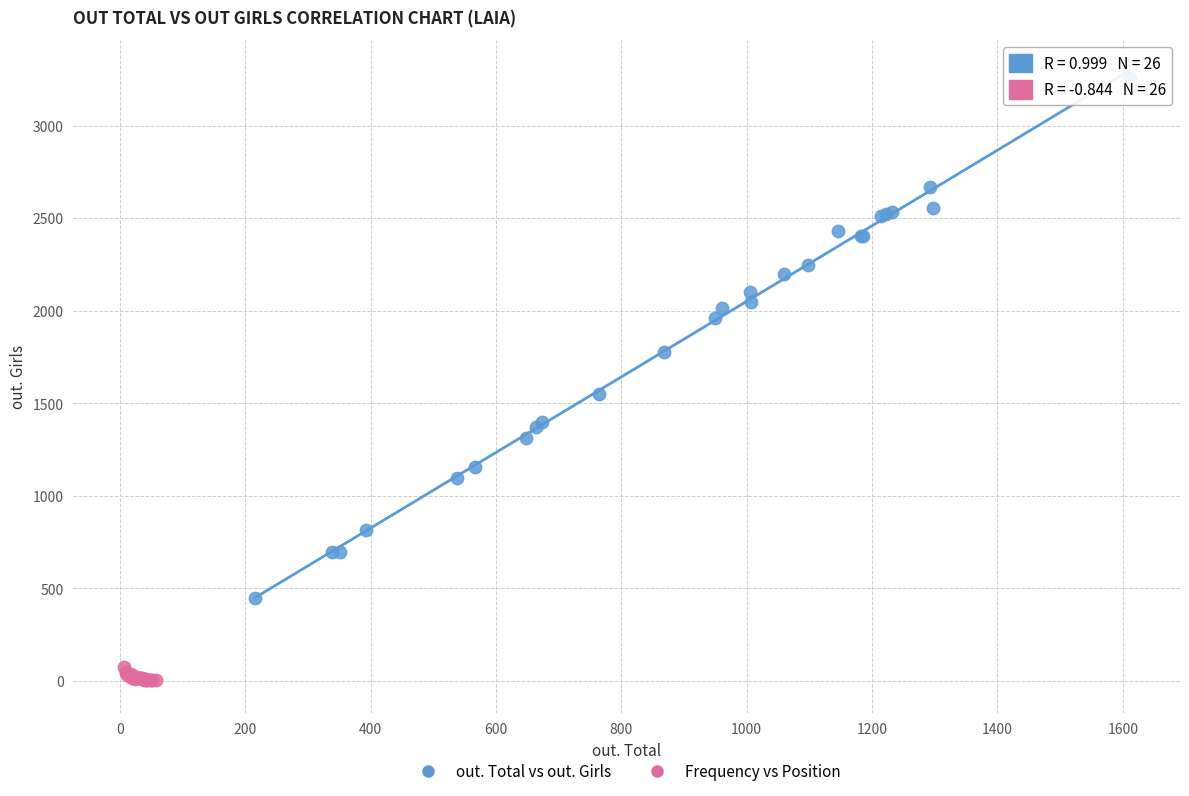

Which series has the largest Y range (max minus min)?

out. Total vs out. Girls